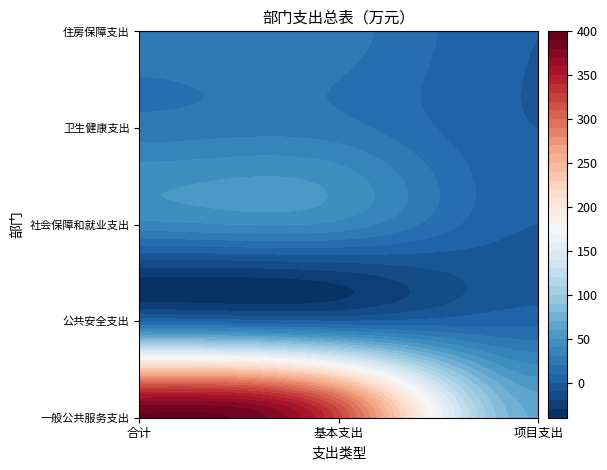

Which series has the widest spread of values?

一般公共服务支出